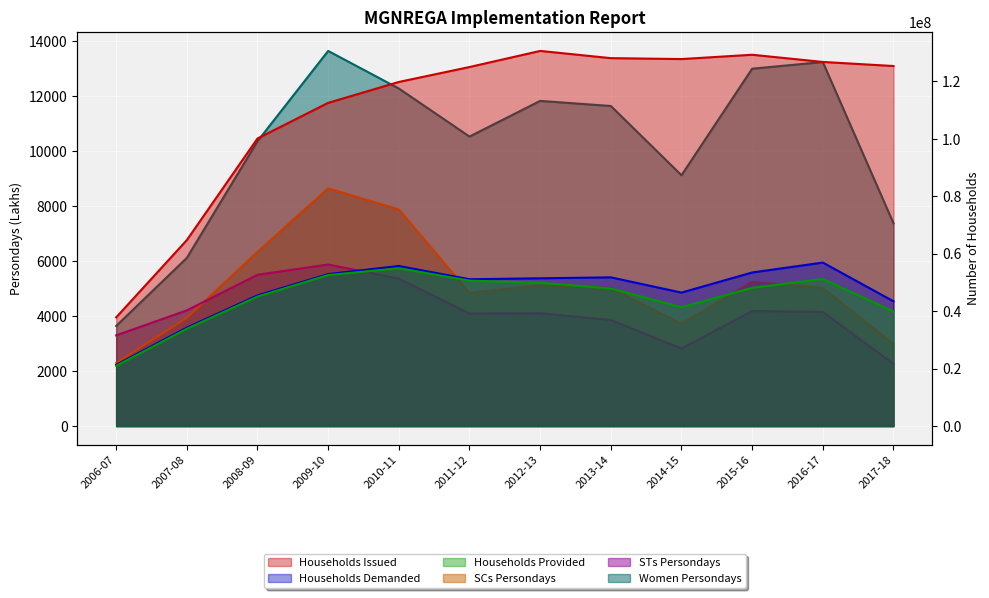

Reading right to left, what are all the values shown in this chart?

Households Issued: 2017-18=125375415.0	2016-17=126793592.0	2015-16=129299365.0	2014-15=127798910.0	2013-14=128115551.0	2012-13=130630164.0	2011-12=125025265.0	2010-11=119824434.0	2009-10=112548976.0	2008-09=100145950.0	2007-08=64761146.0	2006-07=37850390.0
Households Demanded: 2017-18=43448652.0	2016-17=56932200.0	2015-16=53480852.0	2014-15=46477632.0	2013-14=51789052.0	2012-13=51458981.0	2011-12=51128994.0	2010-11=55756087.0	2009-10=52920154.0	2008-09=45516341.0	2007-08=34287442.0	2006-07=21321481.0
Households Provided: 2017-18=39876791.0	2016-17=51228005.0	2015-16=48133090.0	2014-15=41371473.0	2013-14=47922569.0	2012-13=49887675.0	2011-12=50645132.0	2010-11=54947068.0	2009-10=52585999.0	2008-09=45112792.0	2007-08=33889122.0	2006-07=20984179.0
SCs Persondays: 2017-18=2992.3	2016-17=5024.8	2015-16=5242.0	2014-15=3723.5	2013-14=5026.9	2012-13=5121.0	2011-12=4846.9	2010-11=7875.6	2009-10=8644.8	2008-09=6335.9	2007-08=3936.0	2006-07=2295.2
STs Persondays: 2017-18=2262.8	2016-17=4152.2	2015-16=4184.6	2014-15=2819.3	2013-14=3858.5	2012-13=4100.1	2011-12=4091.8	2010-11=5361.8	2009-10=5874.3	2008-09=5501.6	2007-08=4207.1	2006-07=3298.7
Women Persondays: 2017-18=7373.9	2016-17=13235.9	2015-16=12994.0	2014-15=9120.4	2013-14=11638.3	2012-13=11823.3	2011-12=10526.6	2010-11=12274.3	2009-10=13640.5	2008-09=10357.3	2007-08=6114.6	2006-07=3639.6